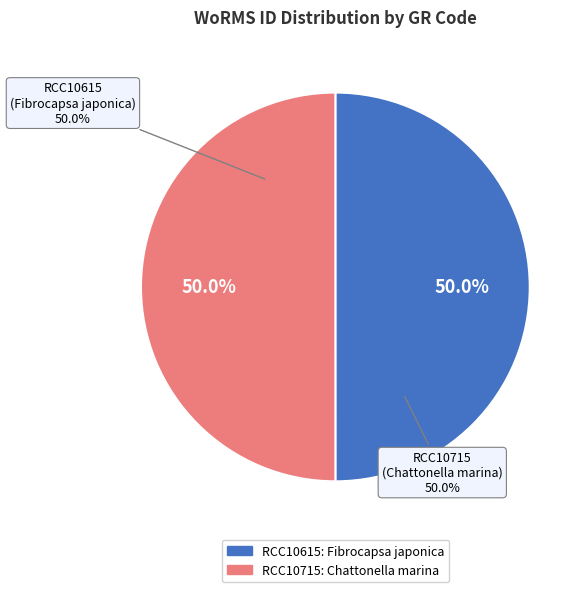

Which category has the biggest portion of the pie?

RCC10715